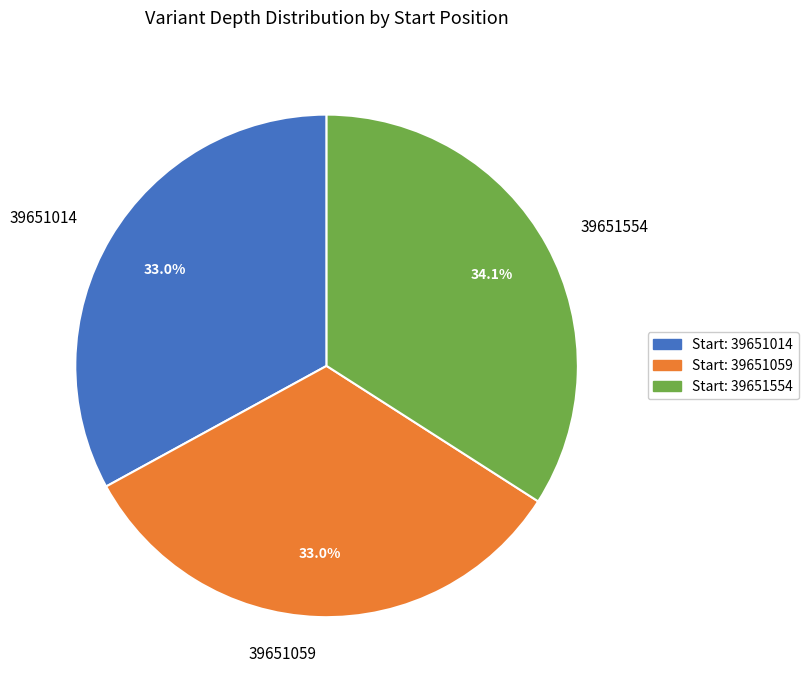

How many slices are in this pie chart?

3